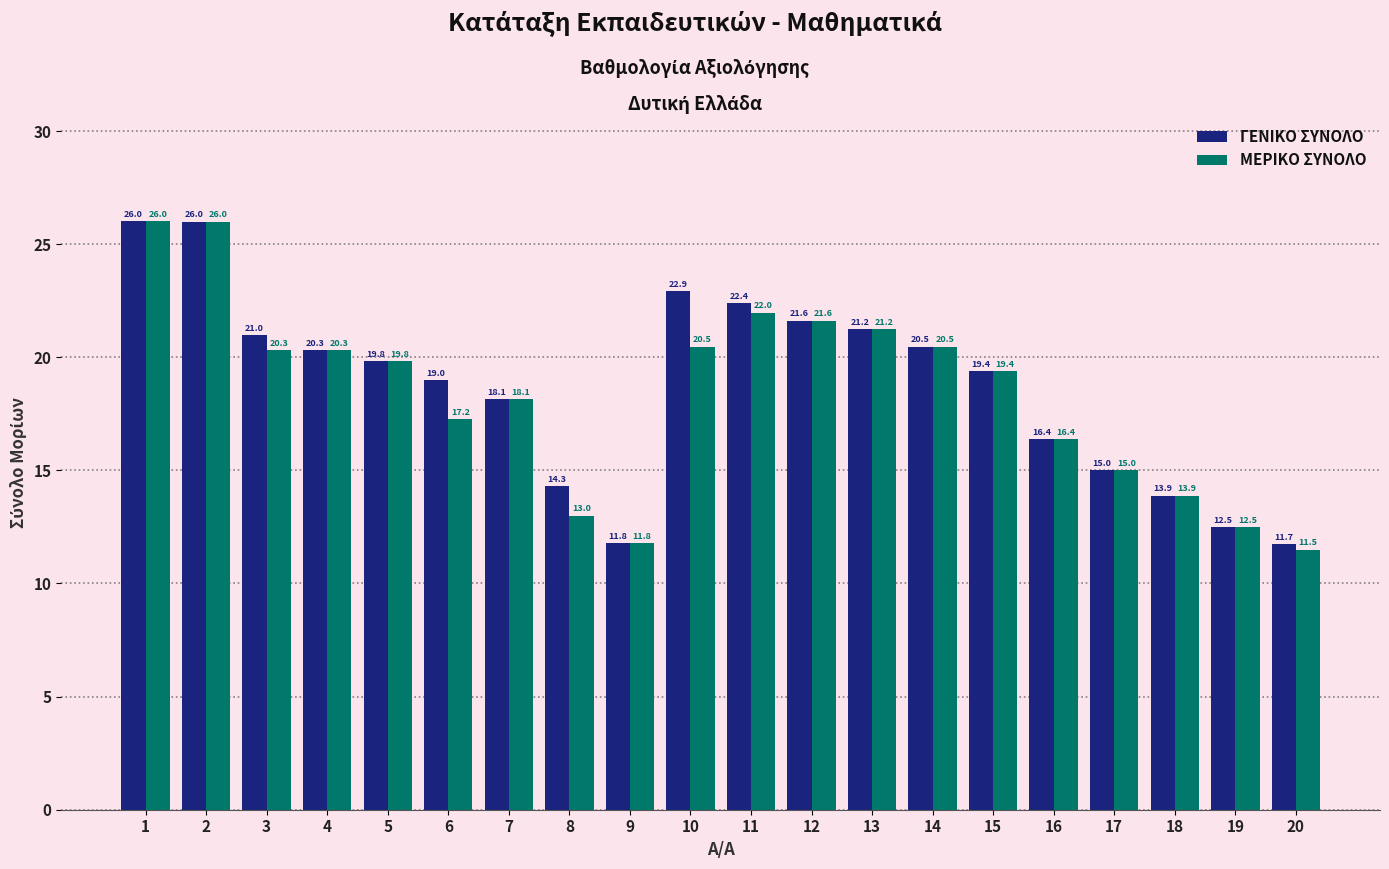

At which category is the sum across all series the highest?

1